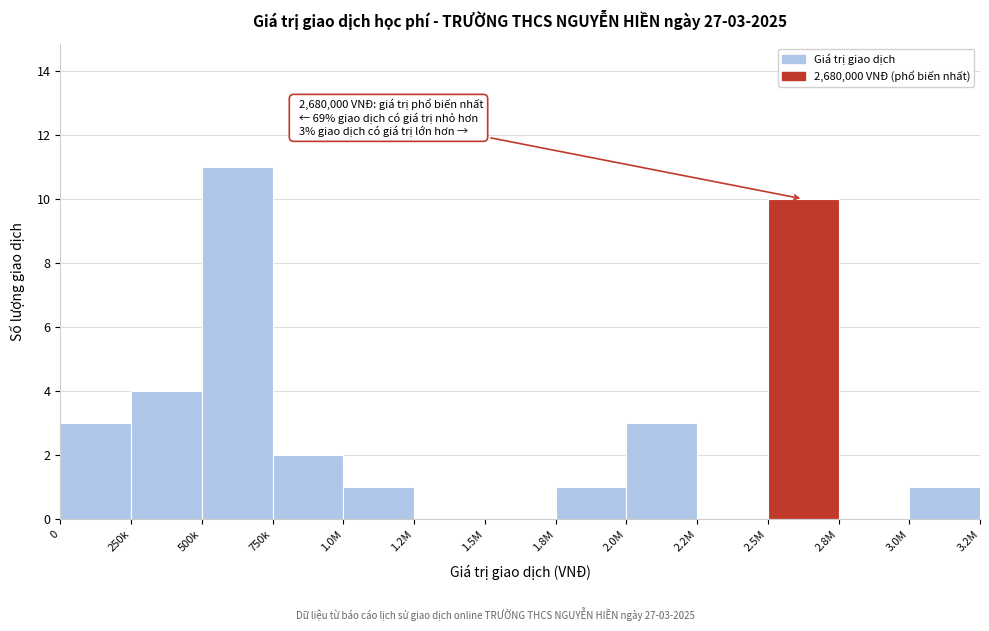

Reading left to right, list all the values displayed in this chart.

0=3	250k=4	500k=11	750k=2	1.0M=1	1.2M=0	1.5M=0	1.8M=1	2.0M=3	2.2M=0	2.5M=10	2.8M=0	3.0M=1